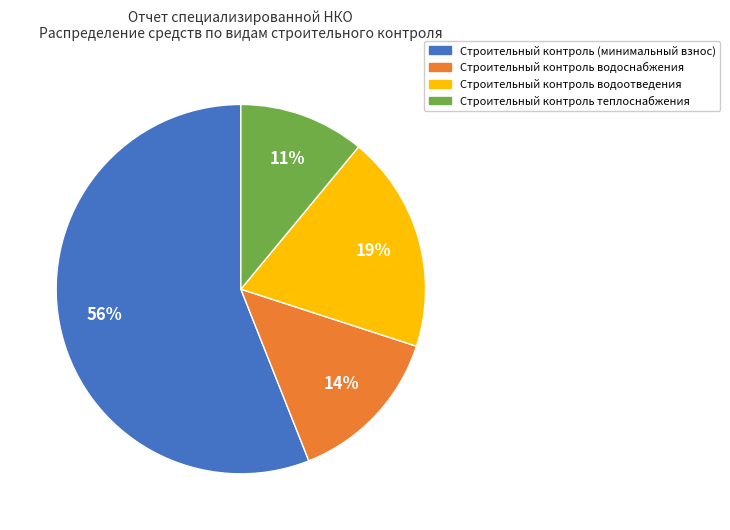

True or false: Строительный контроль водоотведения accounts for 19% of the total.

True